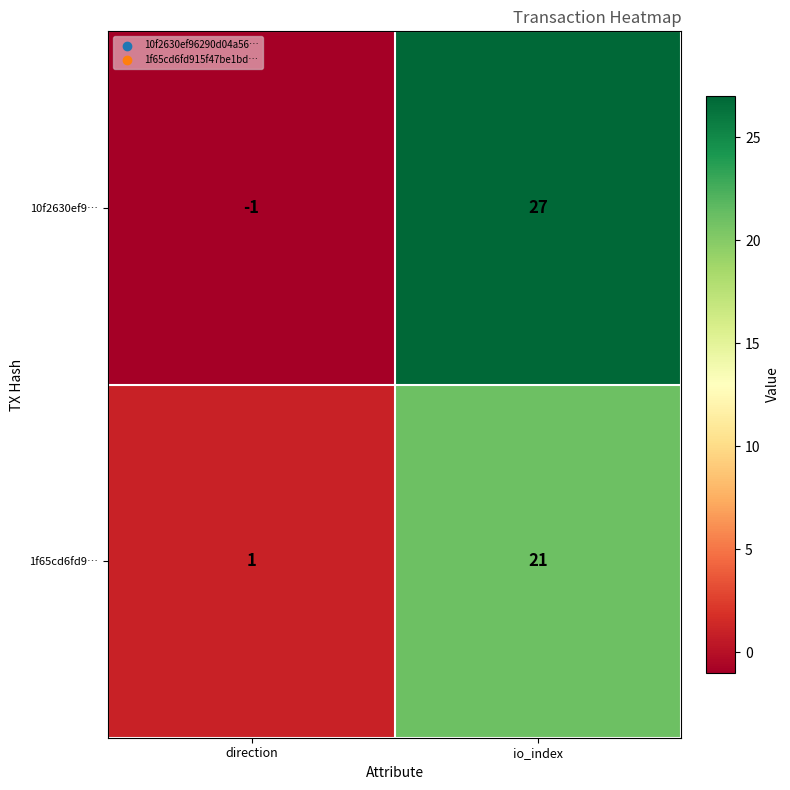

True or false: 1f65cd6fd9… has a value of 1 at direction.

True